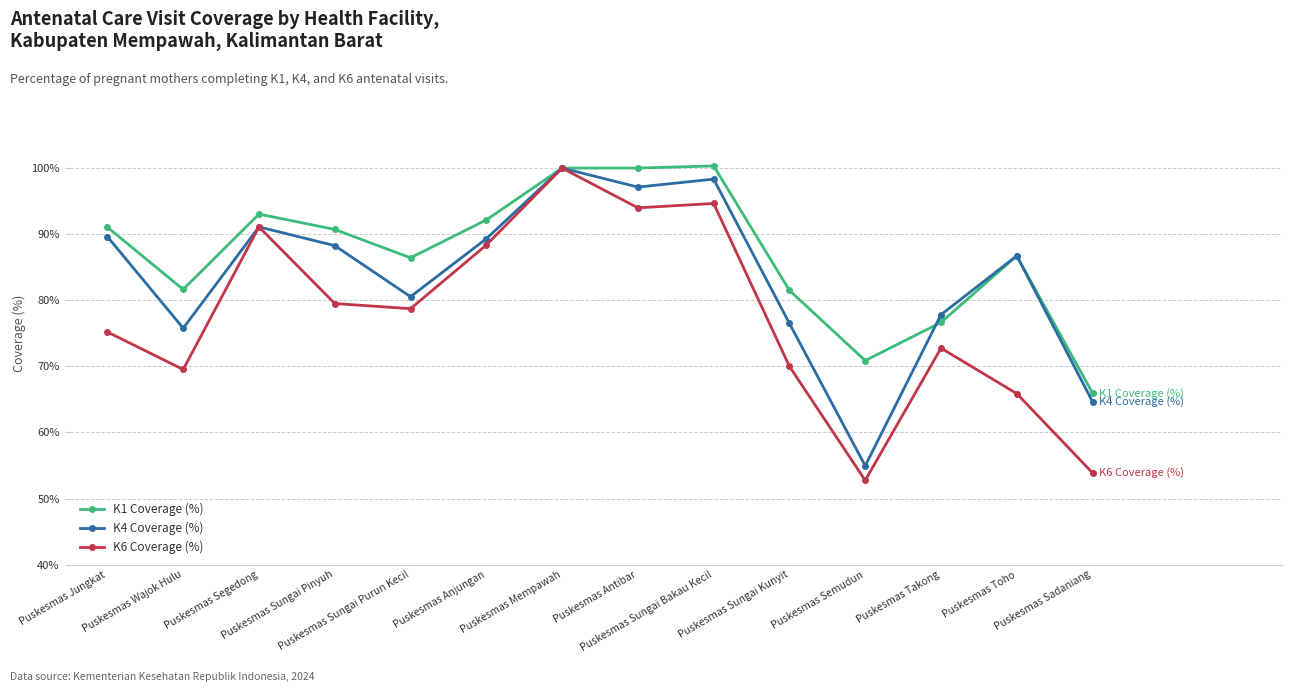

What is the greatest value displayed?

100.3